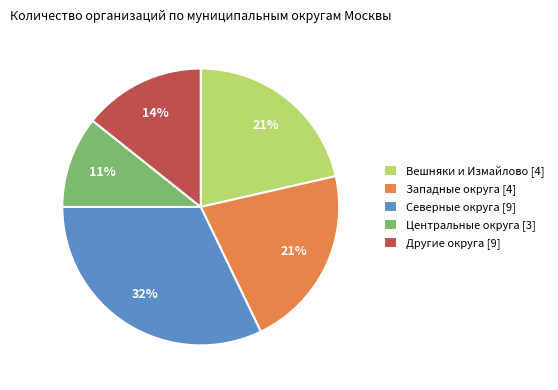

To the nearest percent, what is the difference between the largest and smallest slice percentages?

21%